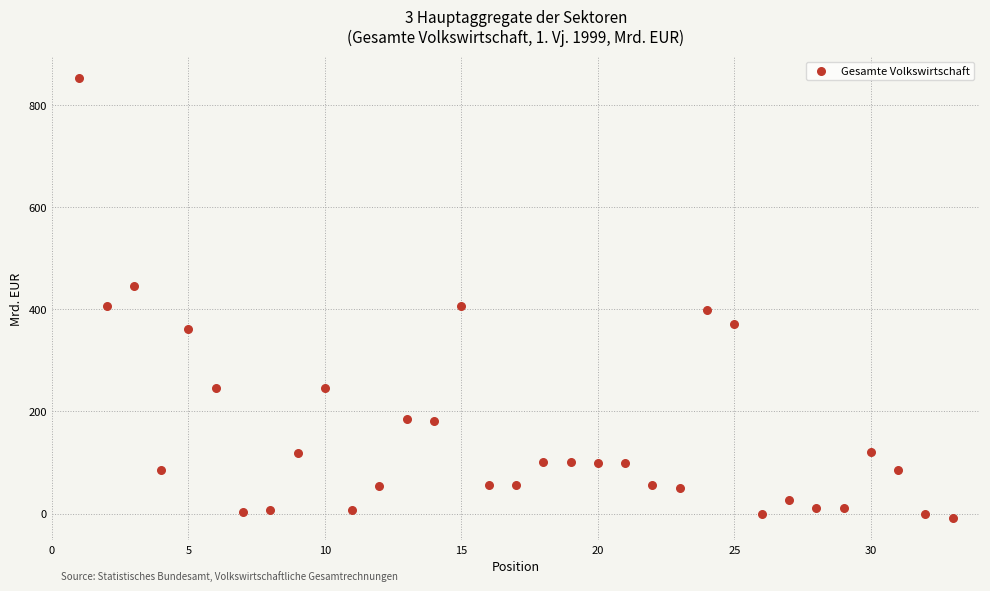

What is the range of Y values (max minus min)?

861.5